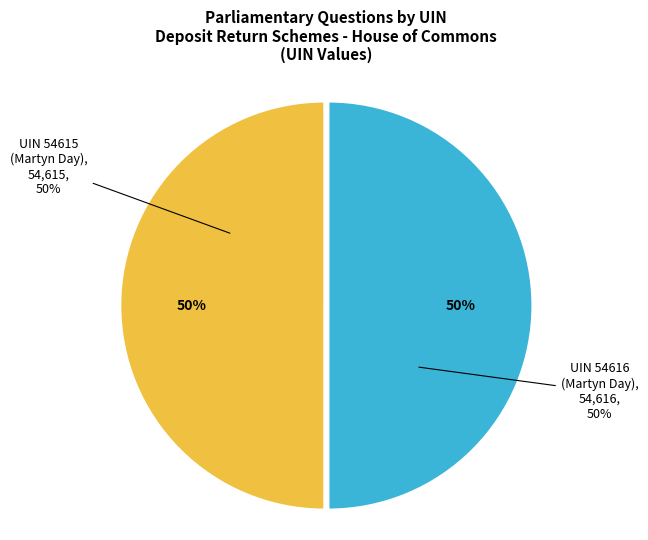

Combined, do UIN 54616
(Martyn Day) and UIN 54615
(Martyn Day) account for over 50%?

Yes